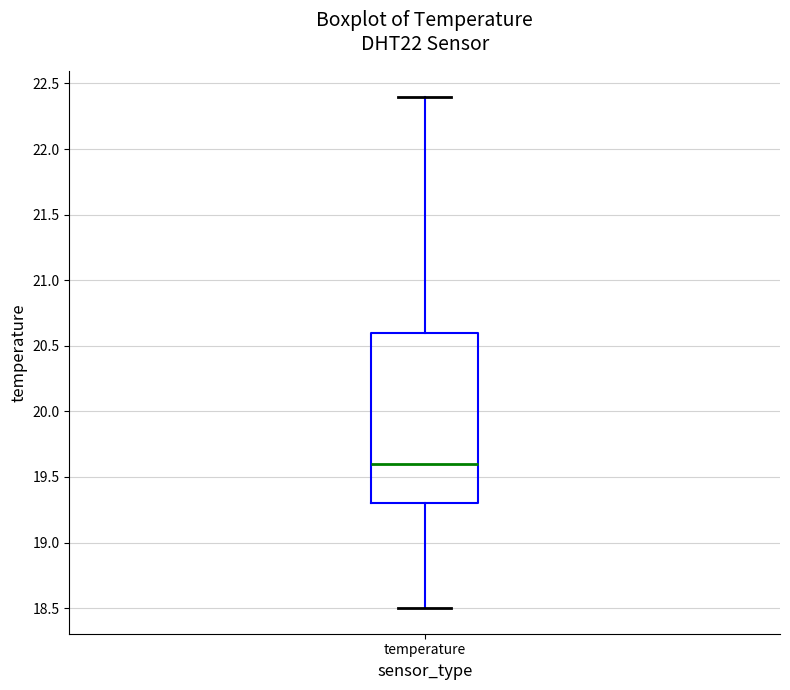

Transcribe this box plot: give where the median line is, the range the box spans, and where the two whiskers end, as read against the y-axis. The values are not printed on the chart, so give them approximately, as read against the axis.

median 19.6, box 19.3 to 20.6, whiskers 18.5 to 22.4